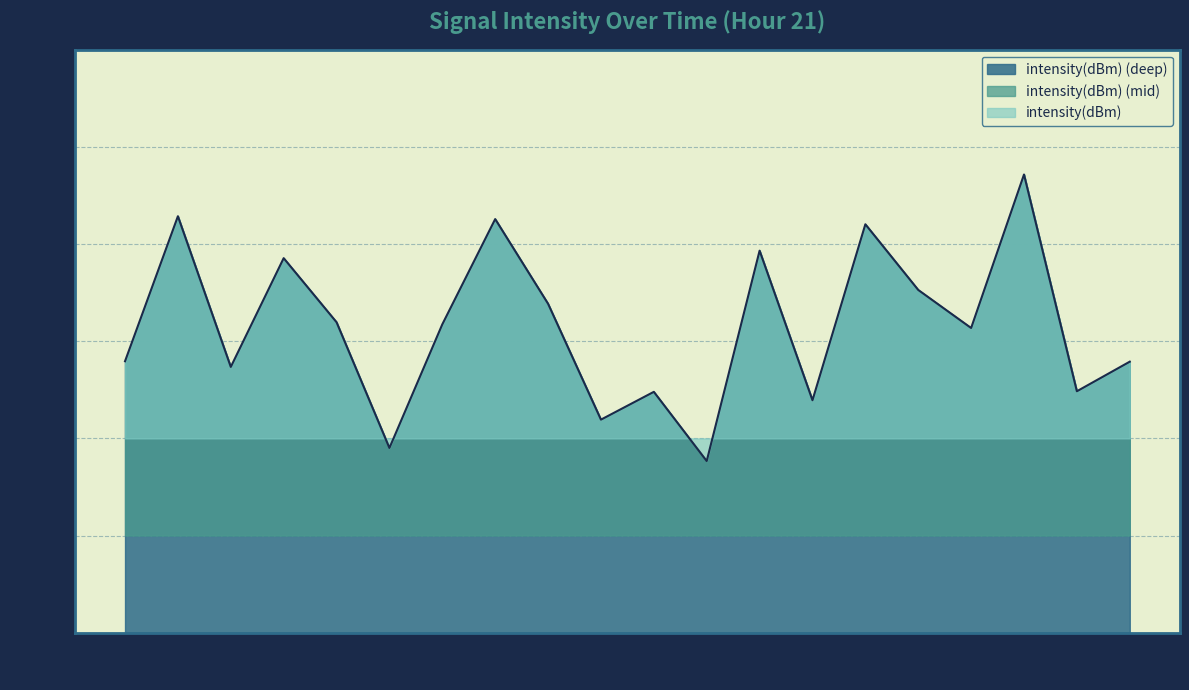

True or false: the data has more than 1 interior local peaks.

True